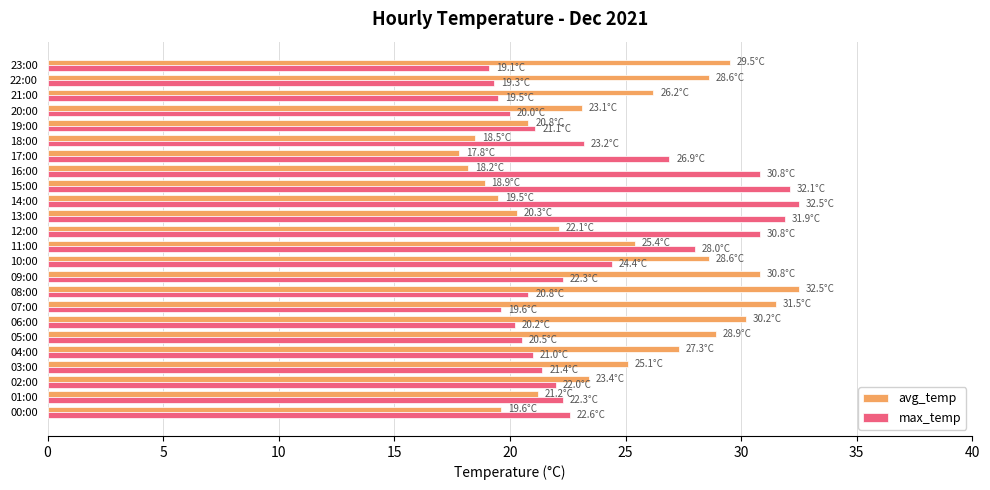

Which series has the largest range (max minus min)?

avg_temp